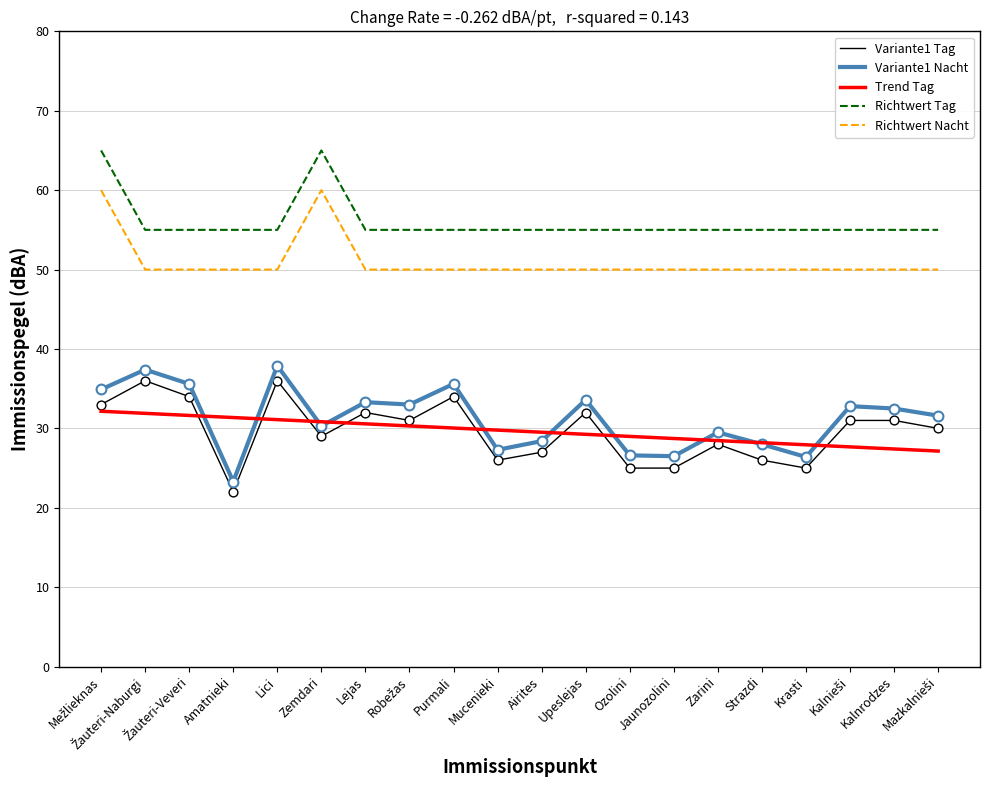

At how many categories does at least one series exceed 24?

20